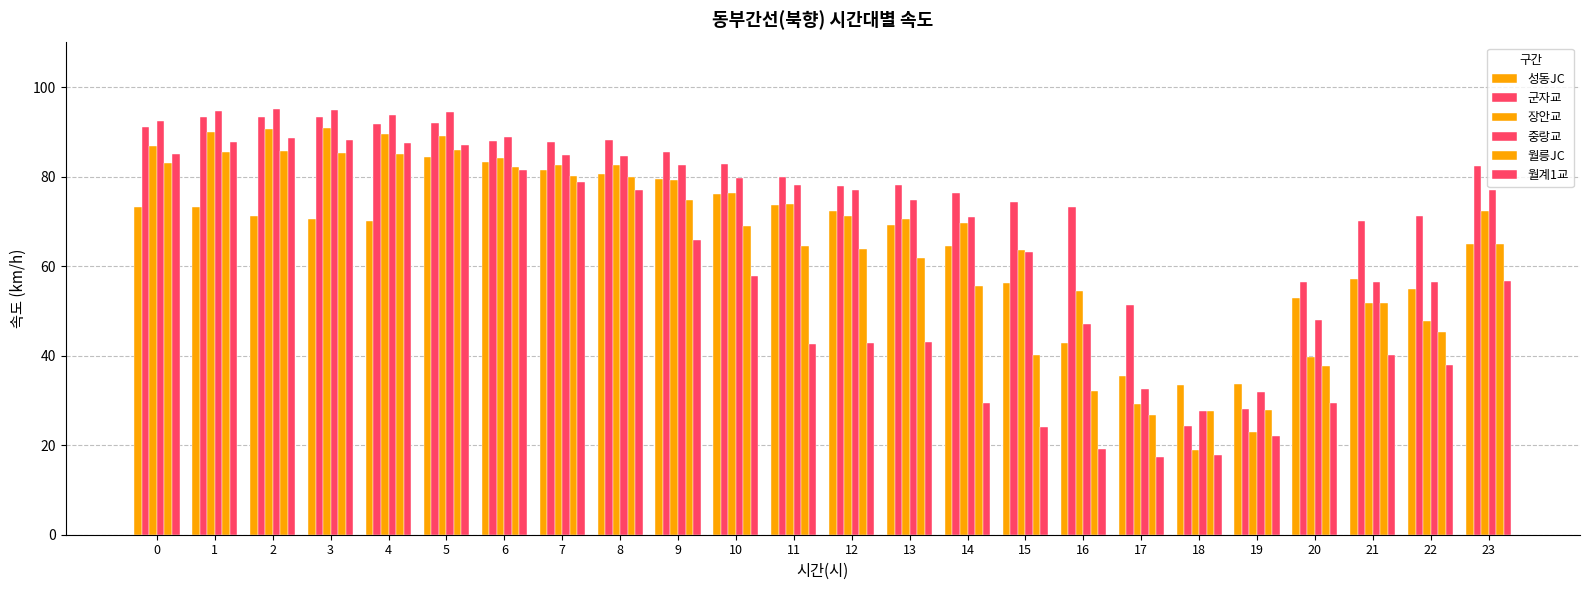

Which has a higher value, 0 or 6?

6